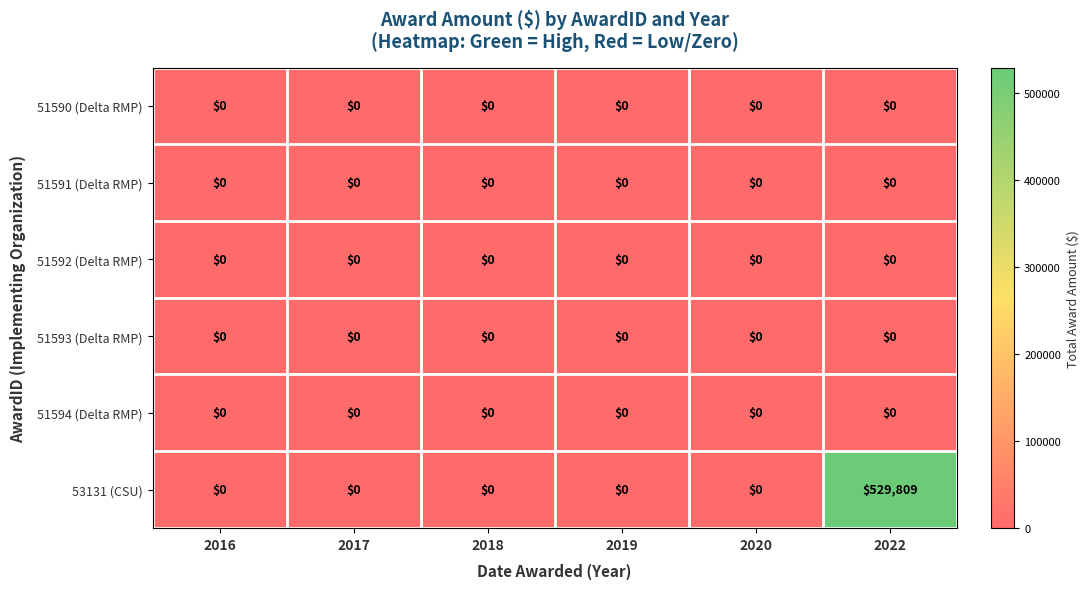

Which category has the highest value across all series?

2022